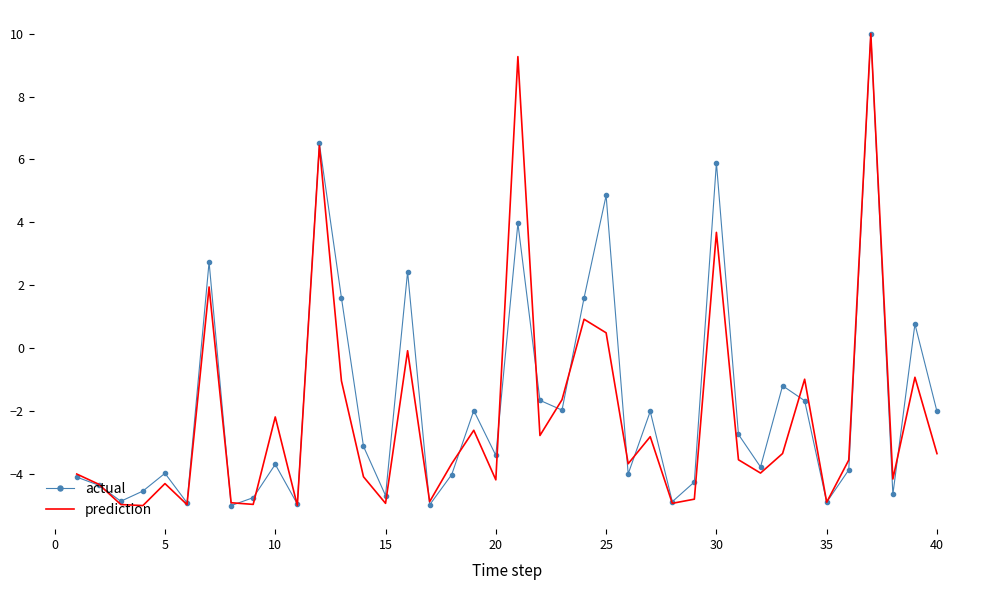

How many distinct data groups are displayed?

2